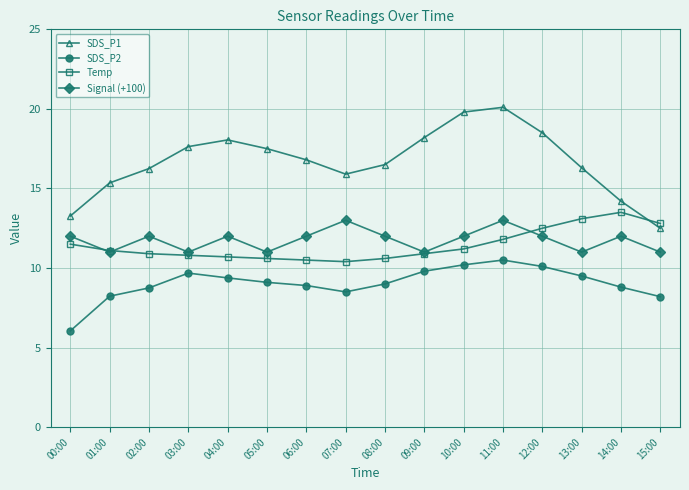

What is the label of the 16th point from the left?

15:00